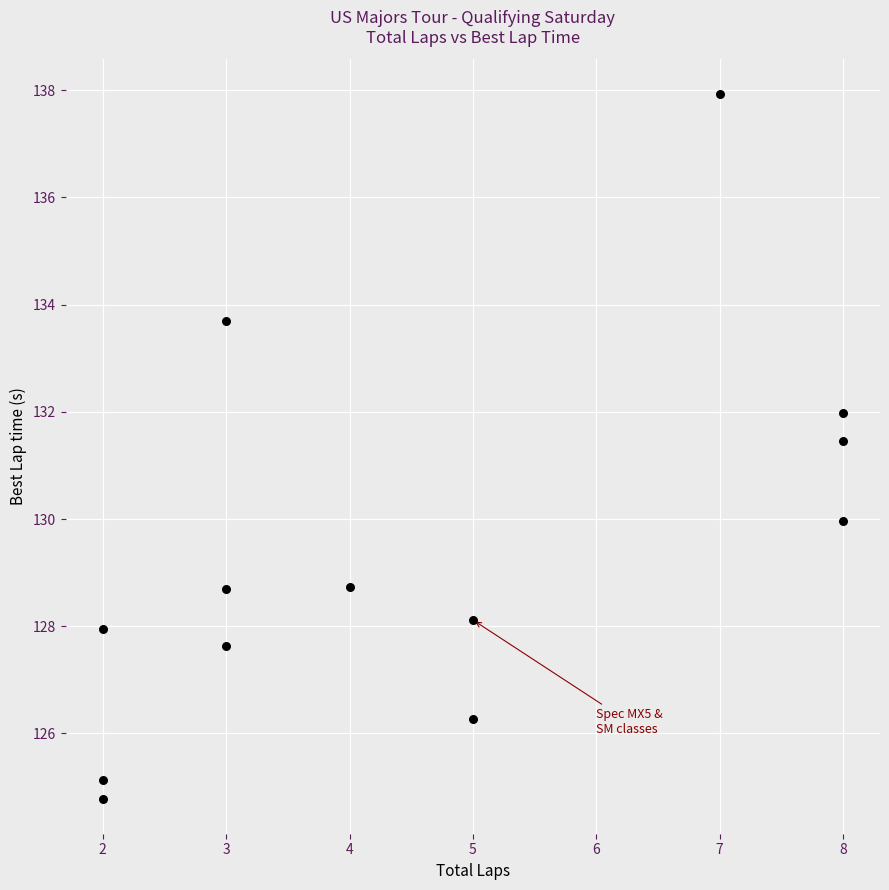

What is the range of Y values (max minus min)?

13.1